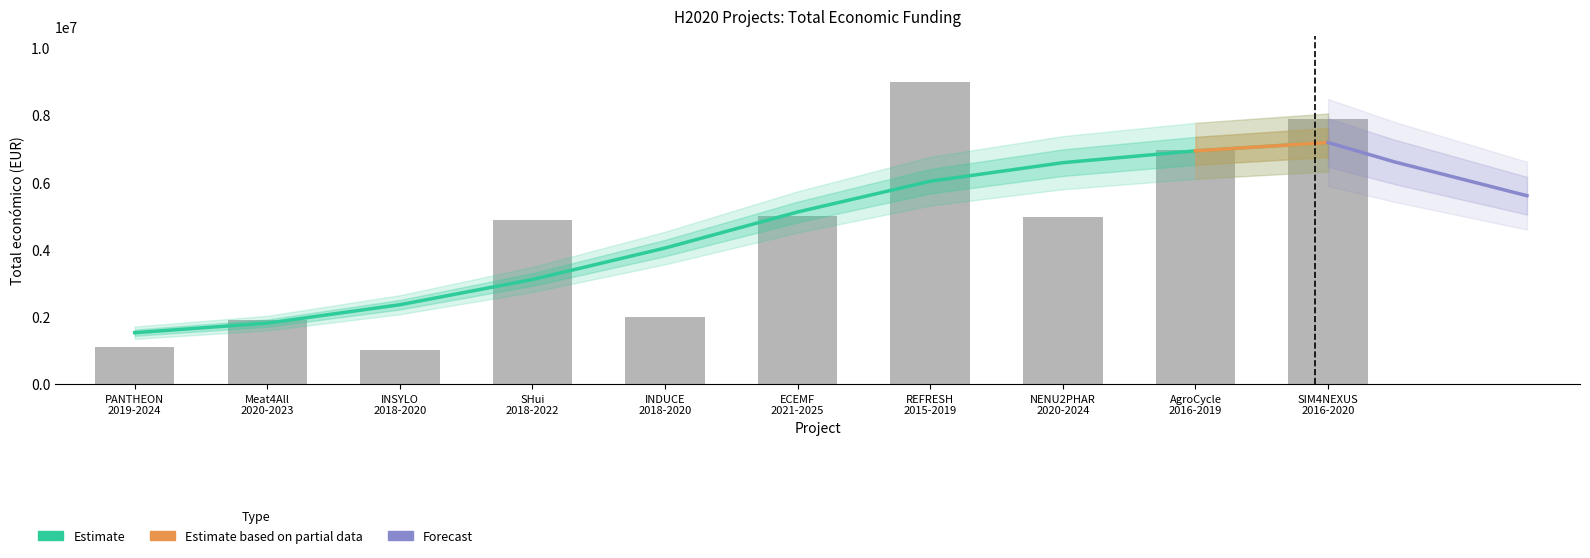

At which category does the chart reach its minimum across all series?

INSYLO
2018-2020